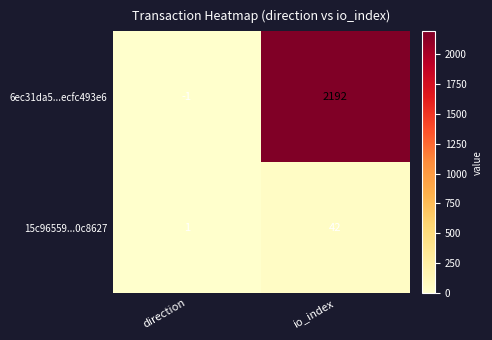

Which label corresponds to the largest value in the chart?

io_index